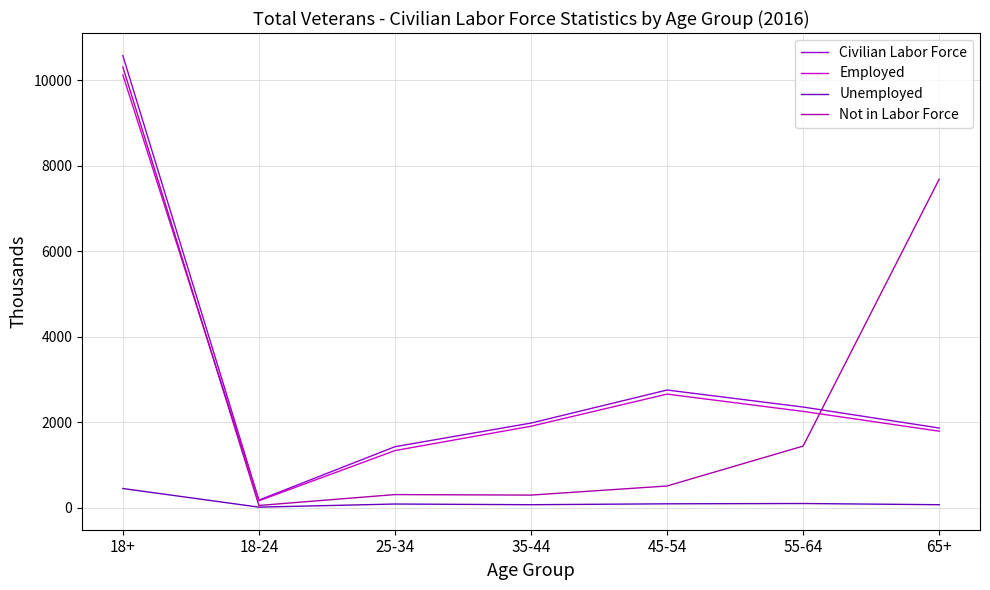

What is the sum of all Not in Labor Force values?

20627